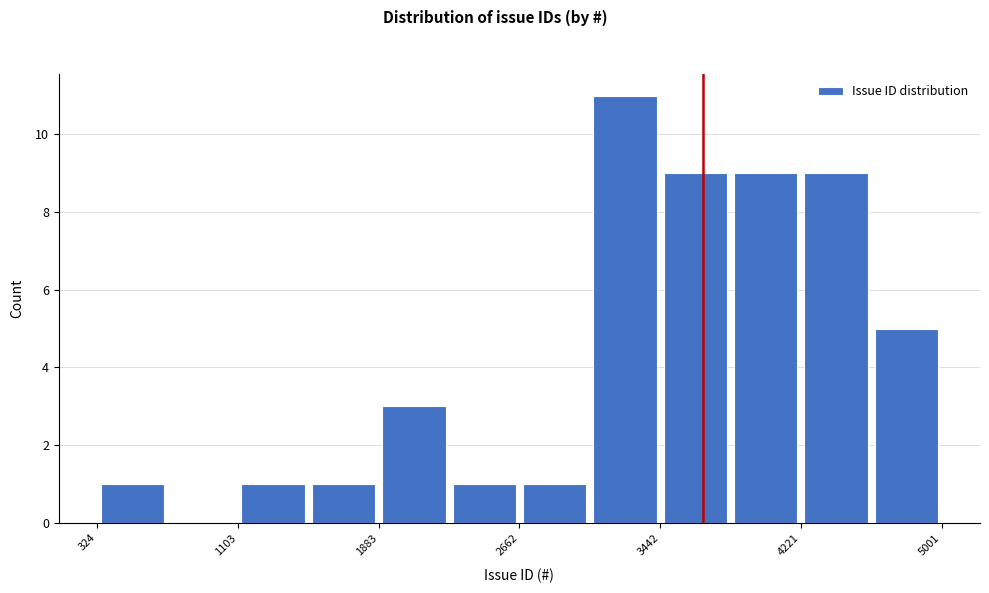

Around what value on the x-axis is the tallest bar? Give the approximate position of its centre, as read against the axis.

3200